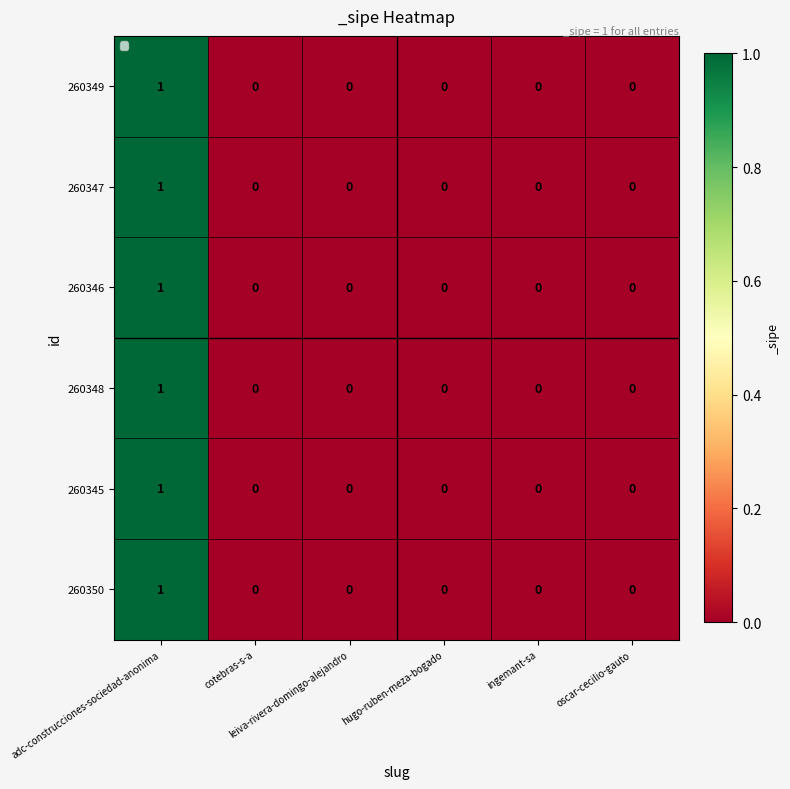

How many 260347 values are between 0 and 1?

6